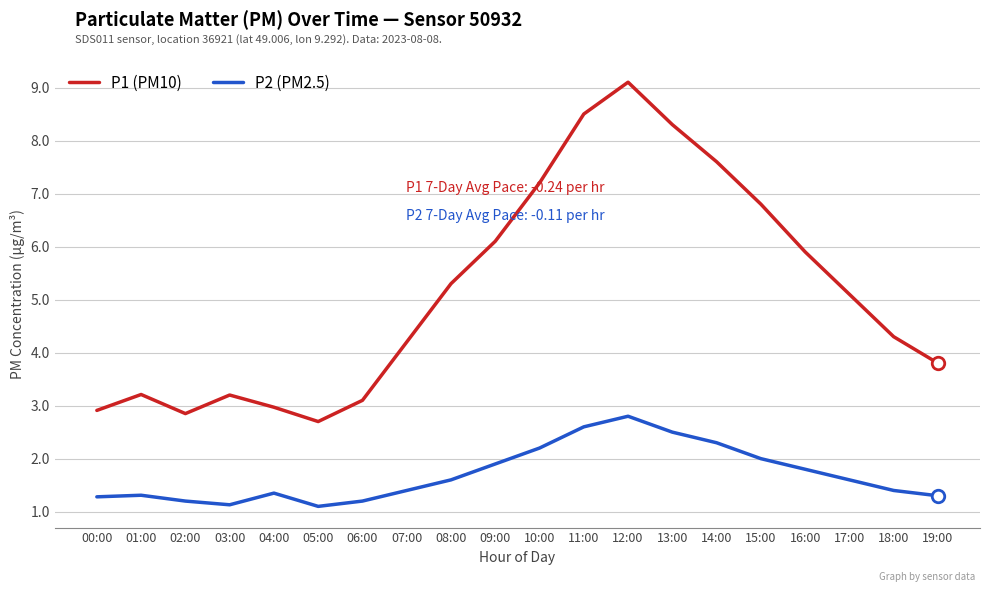

The P1 (PM10) series shows 5.9 at 16:00. True or false?

True